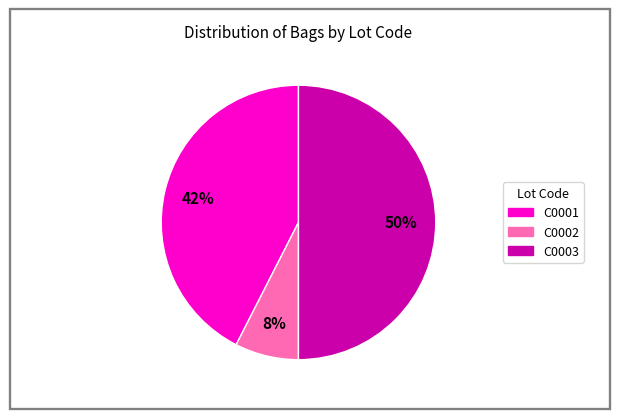

Does C0001 account for over 50% of the chart?

No